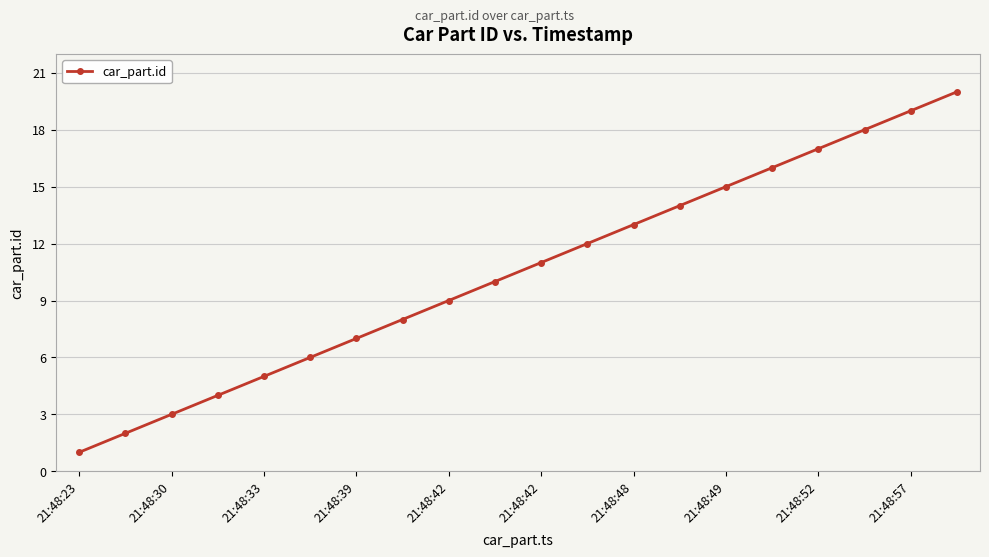

What is the maximum value shown in the chart?

20